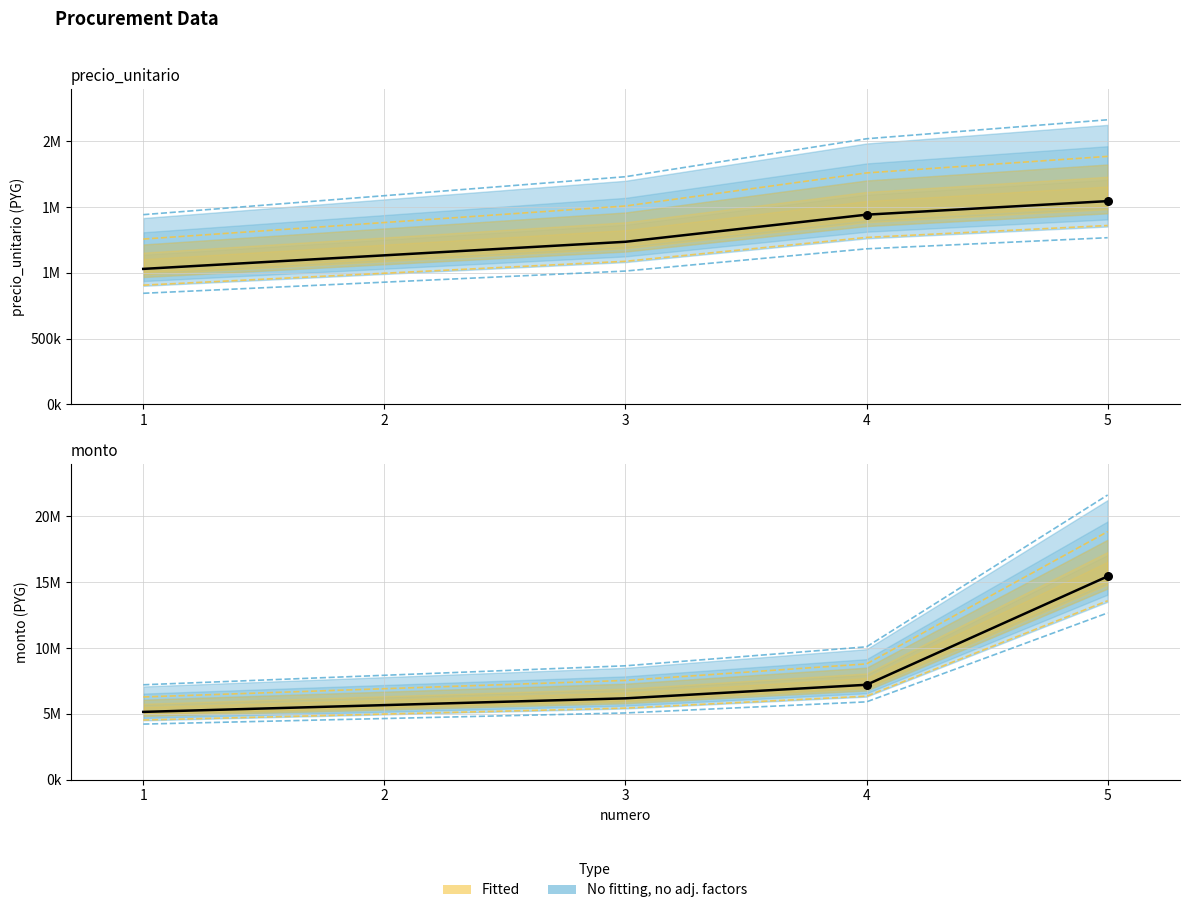

At how many categories does at least one series exceed 2142869?

5